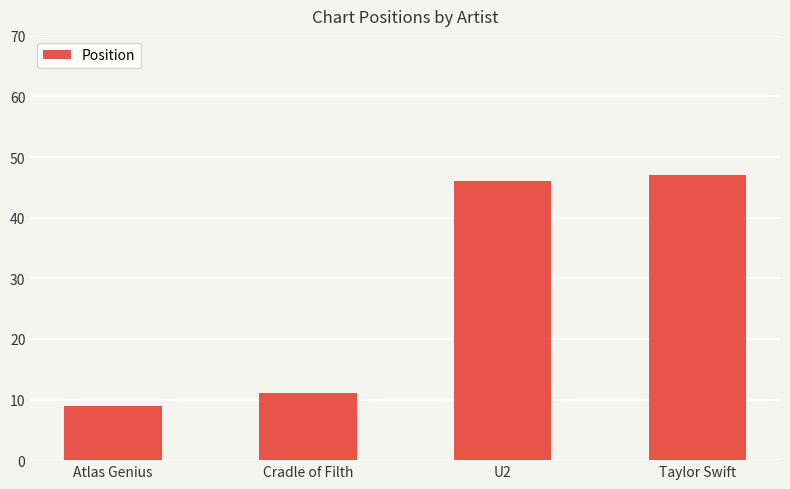

What is the minimum value shown in the chart?

9